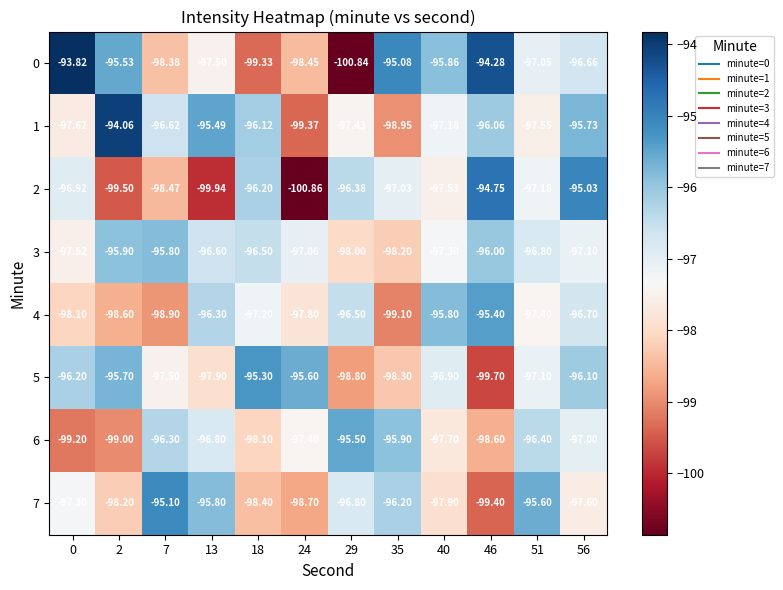

What is the smallest value displayed?

-100.9